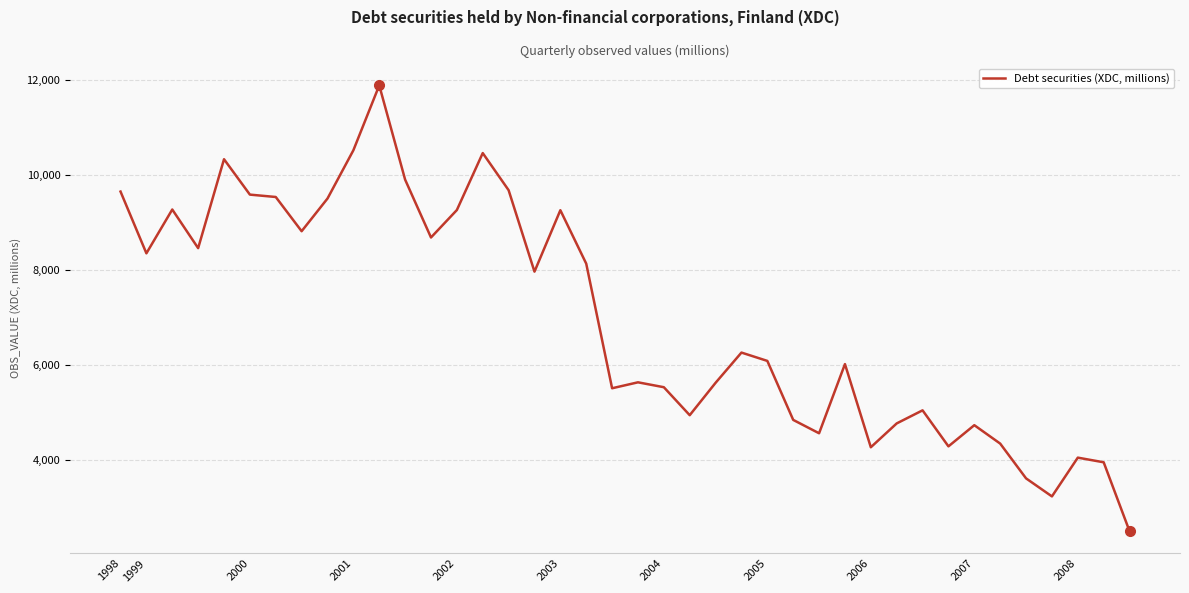

What is the smallest value displayed?

2509